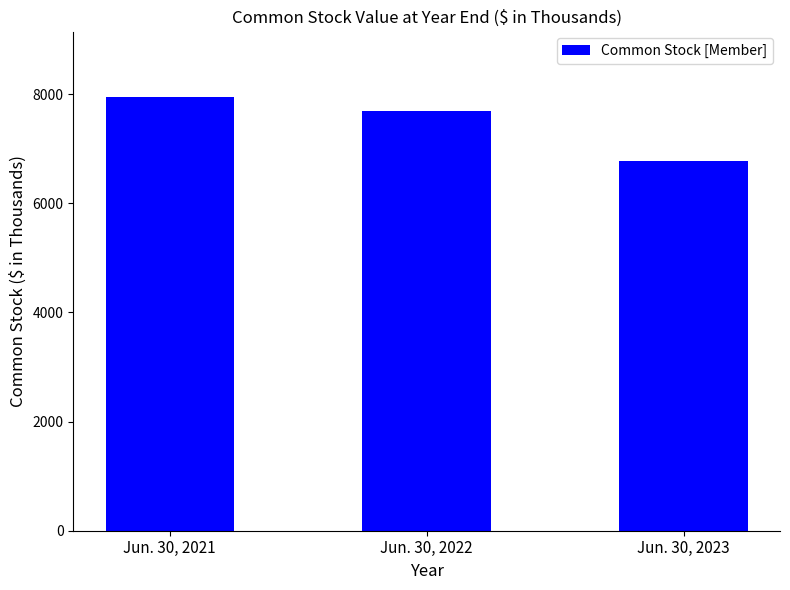

What is the sum of the values at Jun. 30, 2021 and Jun. 30, 2022?

15635